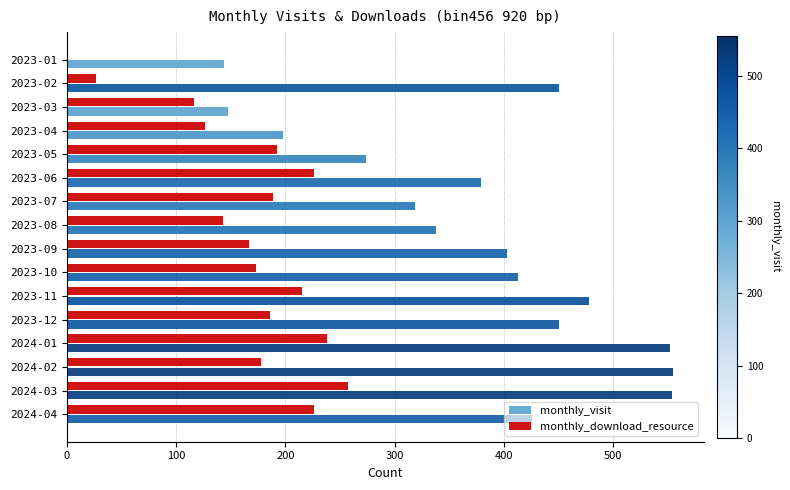

The value of monthly_visit at 2023-03 is 203. True or false?

False